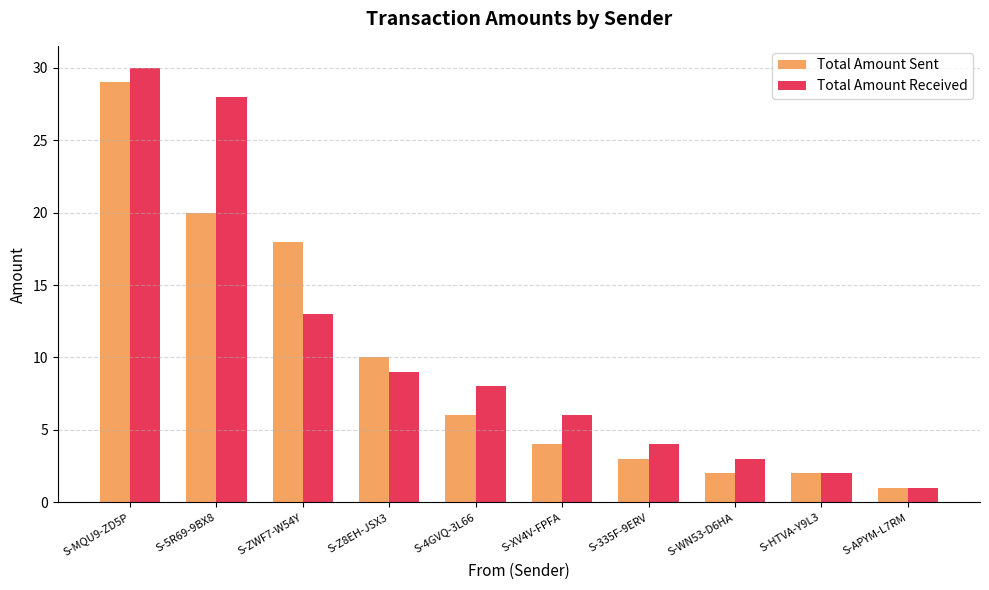

Rank the series by their maximum value, from highest to lowest.

Total Amount Received, Total Amount Sent